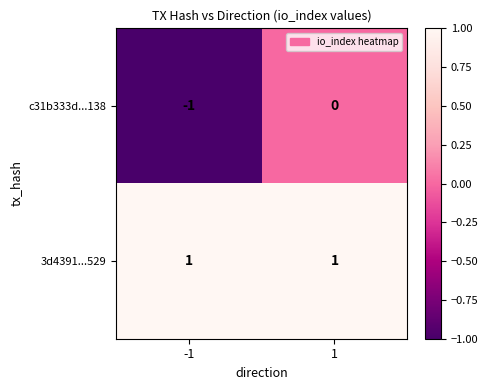

Reading left to right, extract all data points from this chart.

c31b333d...138: -1	0
3d4391...529: 1	1